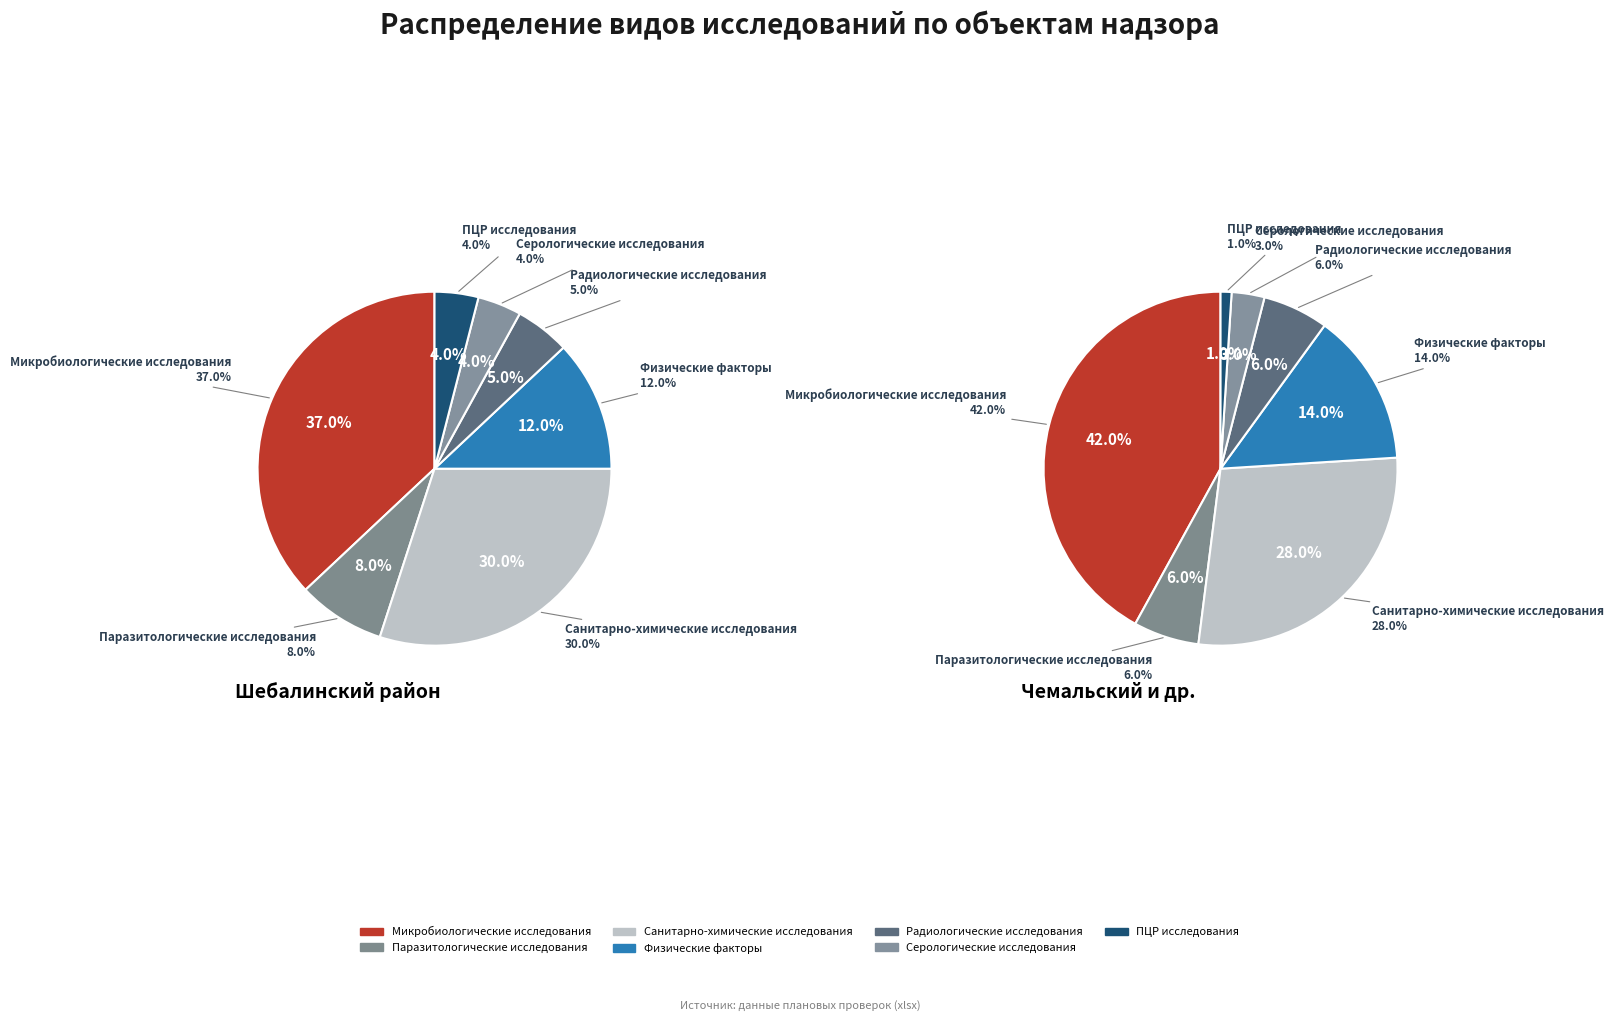

How many segments does this pie chart have?

7